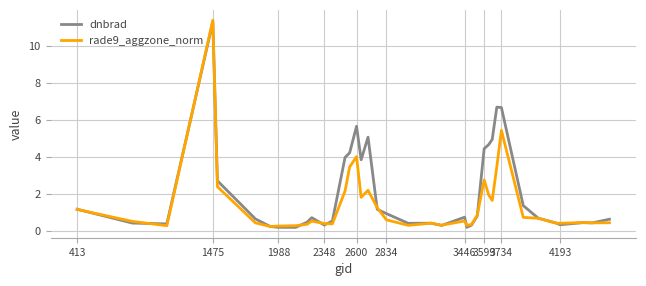

At how many categories does at least one series exceed 3?

11